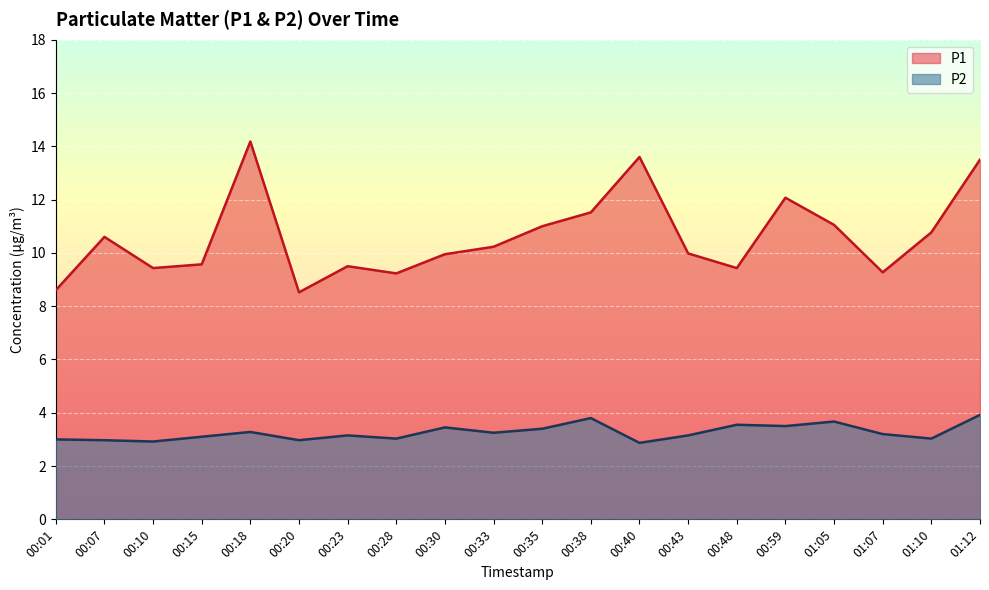

Is the value of P1 at 00:33 greater than the value of P2 at 00:38?

Yes